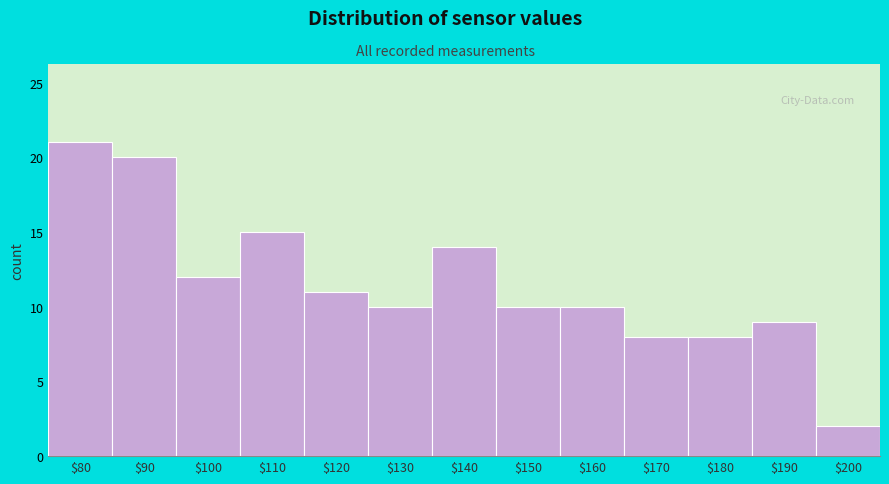

Reading right to left, extract all data points from this chart.

2	9	8	8	10	10	14	10	11	15	12	20	21